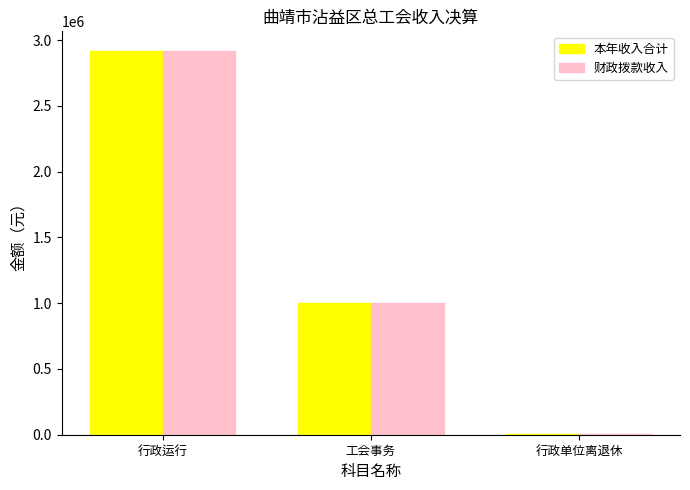

What is the sum of all 本年收入合计 values?

3925906.0